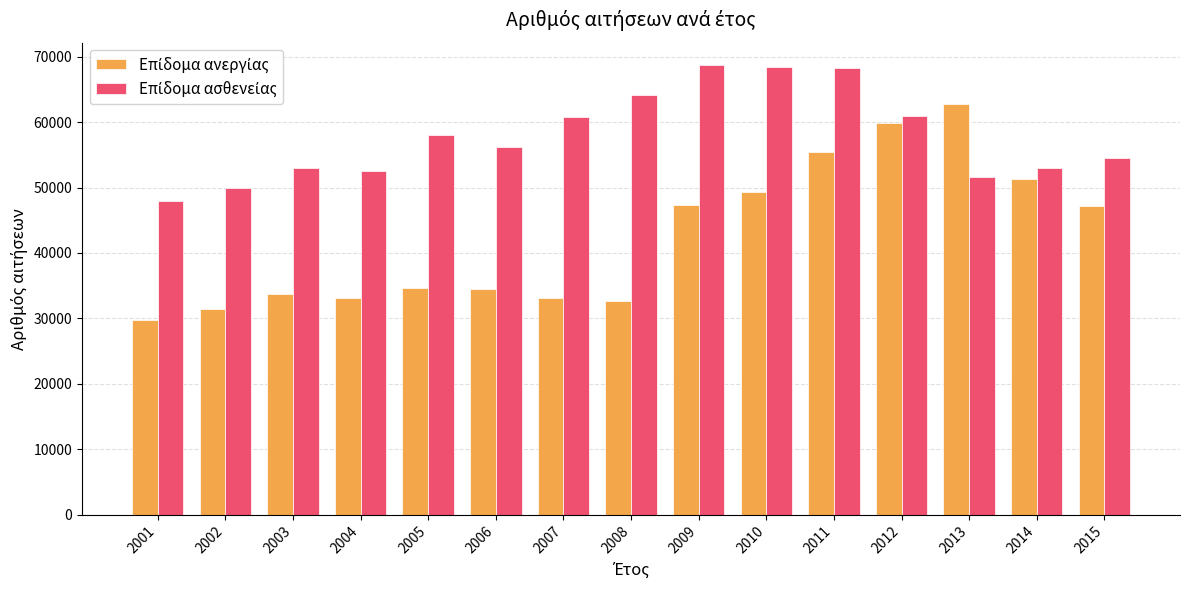

What is the difference between the highest and lowest values at 2013?

11109